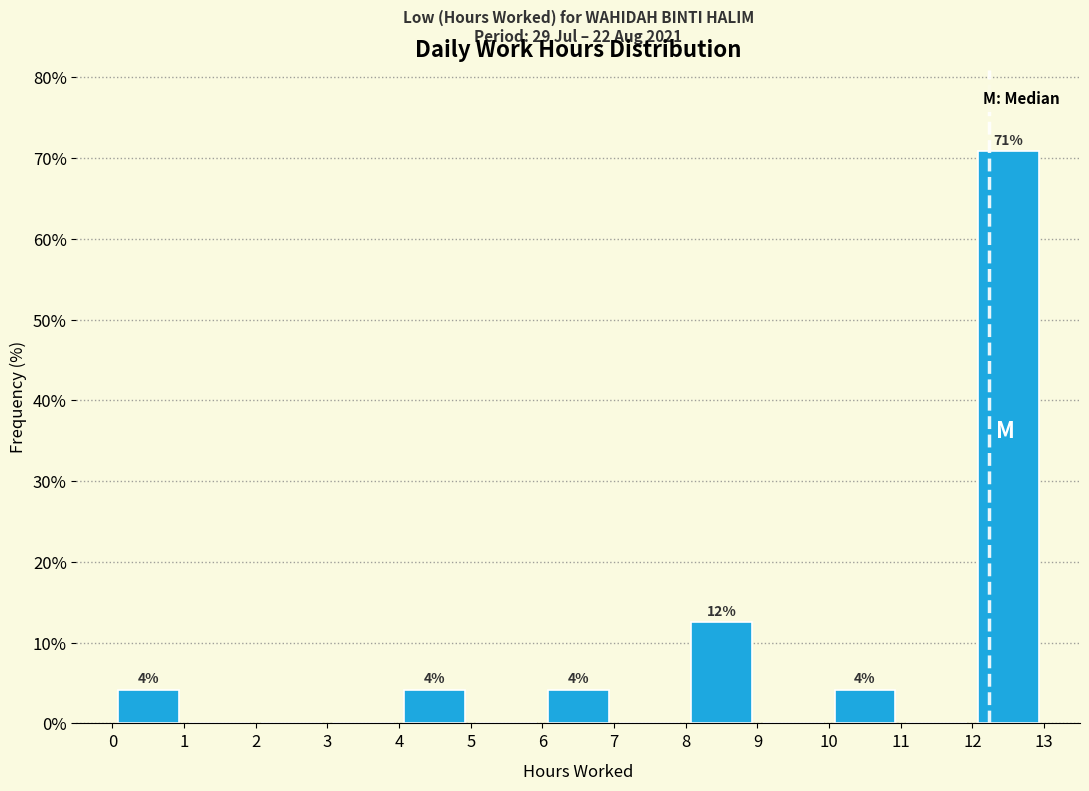

Over which range of the x-axis is the bar tallest?

12 to 13